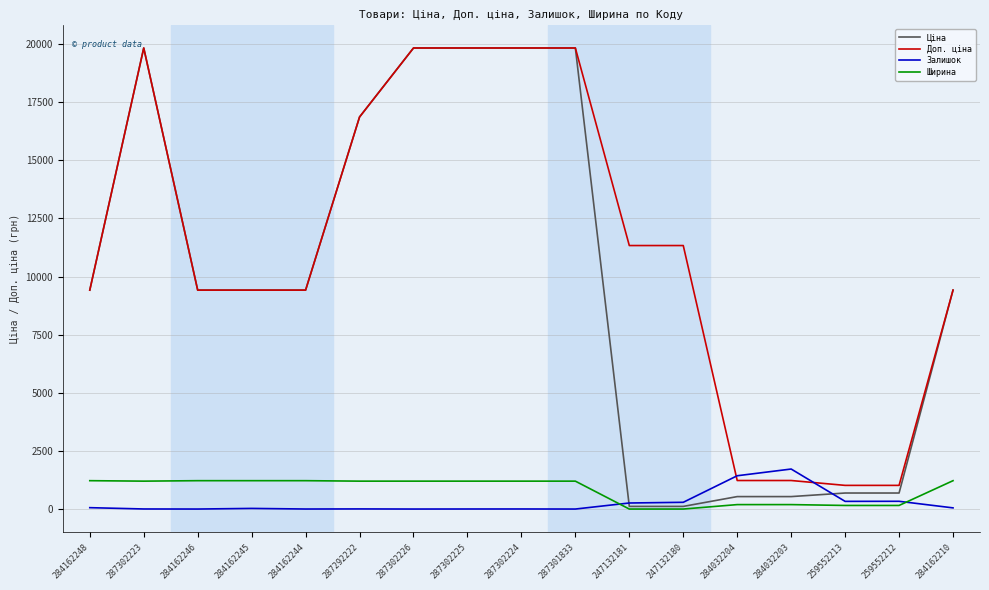

What is the maximum value shown in the chart?

19831.1